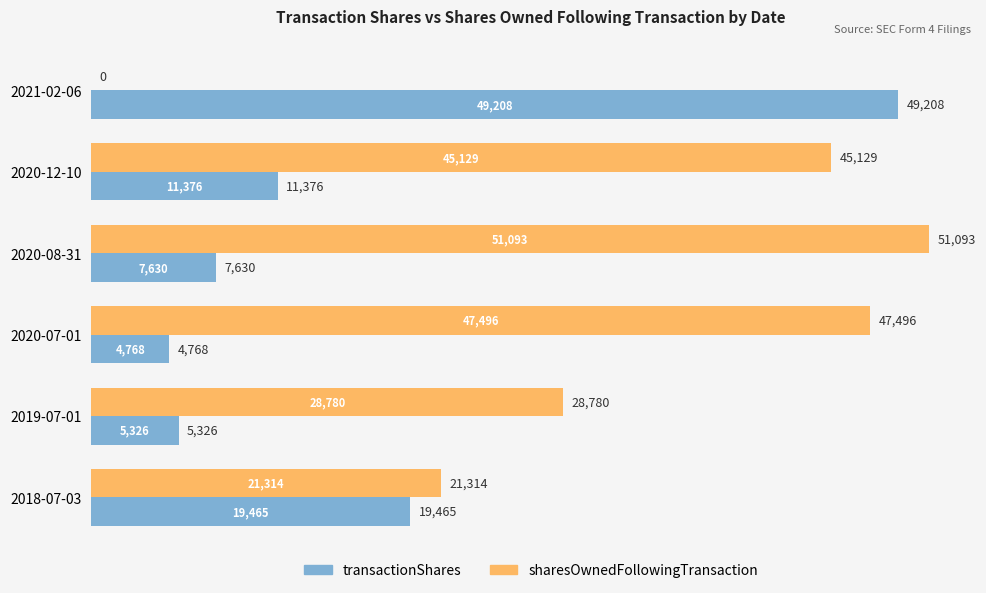

Which series has the largest total across all categories?

sharesOwnedFollowingTransaction